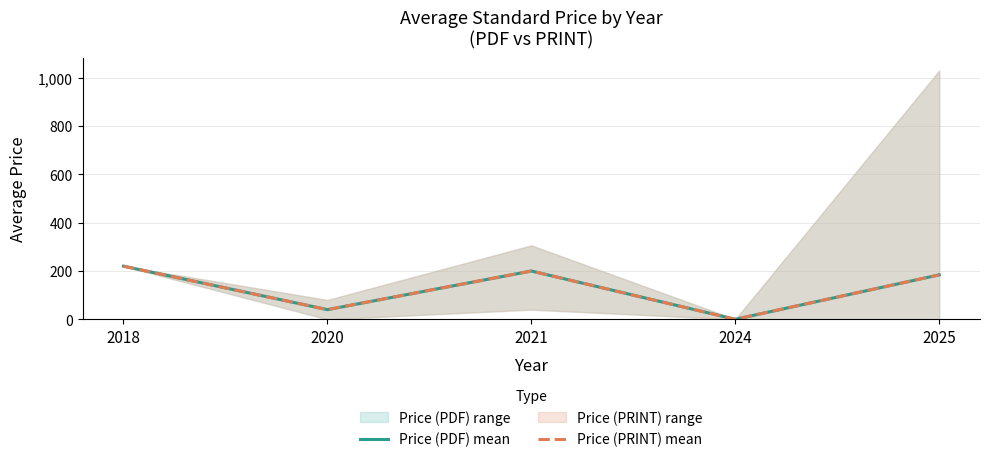

Count the number of categories in the chart.

5